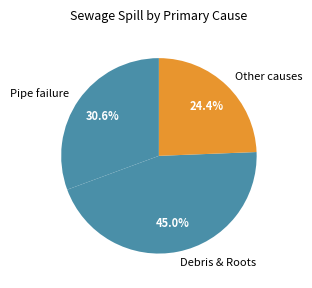

What is the ratio of the value at Debris & Roots to the value at Pipe failure?

1.5